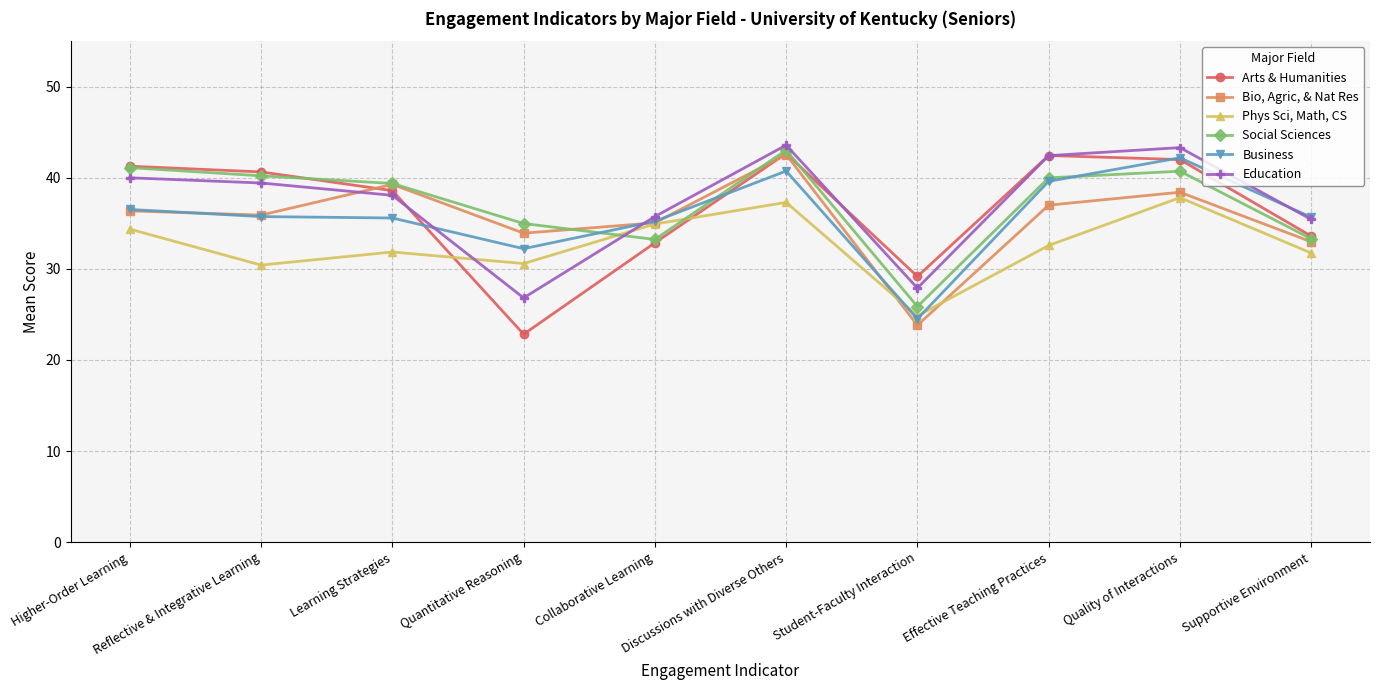

How many lines are shown in the chart?

6